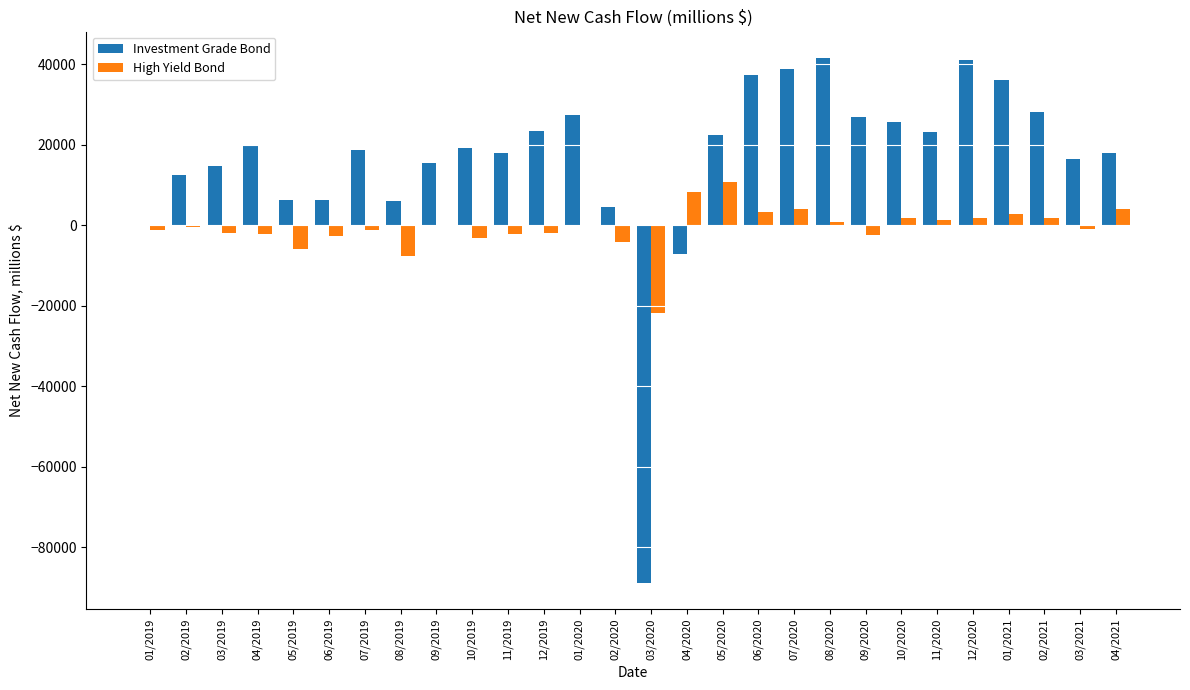

The value of Investment Grade Bond at 05/2020 is 32038.3. True or false?

False